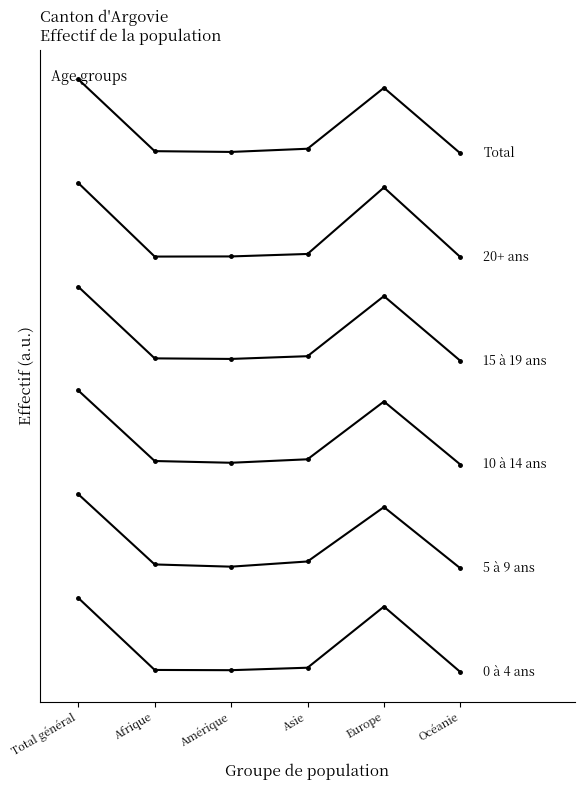

Is it true that 20+ ans equals 10.1 at Total général?

False